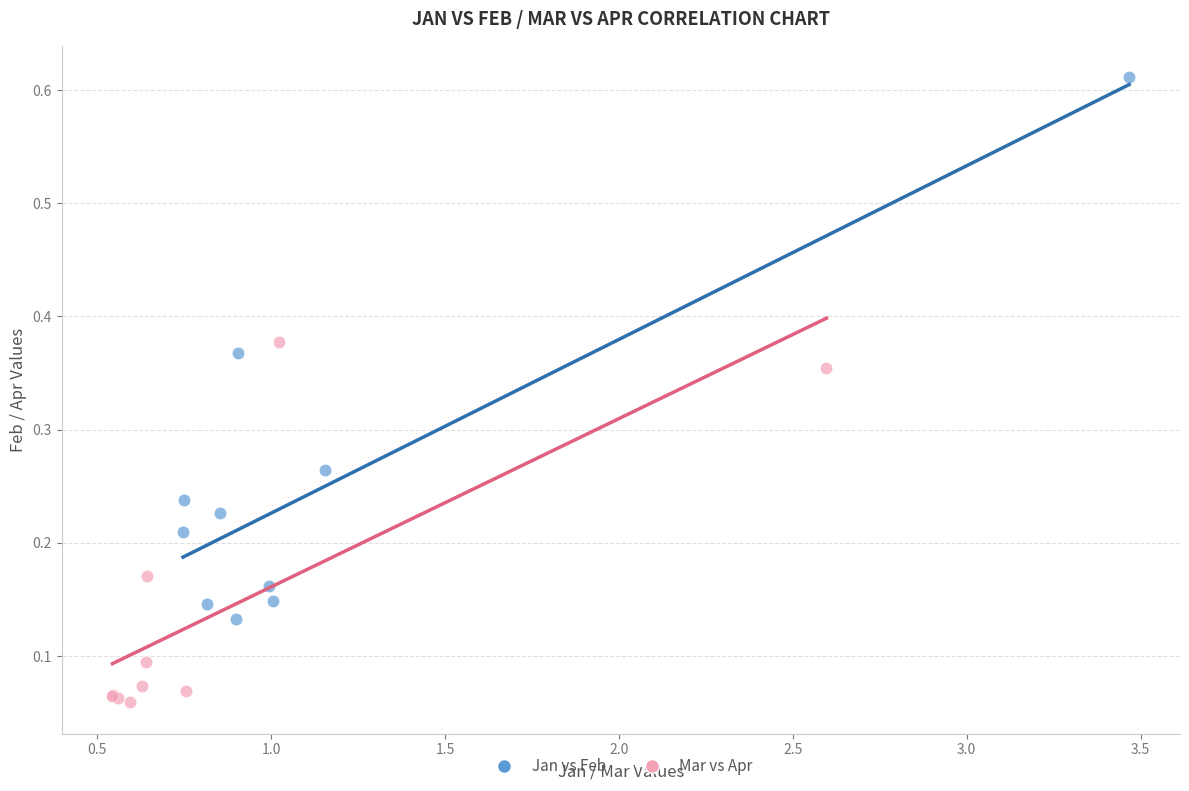

Which series has the largest Y range (max minus min)?

Jan vs Feb